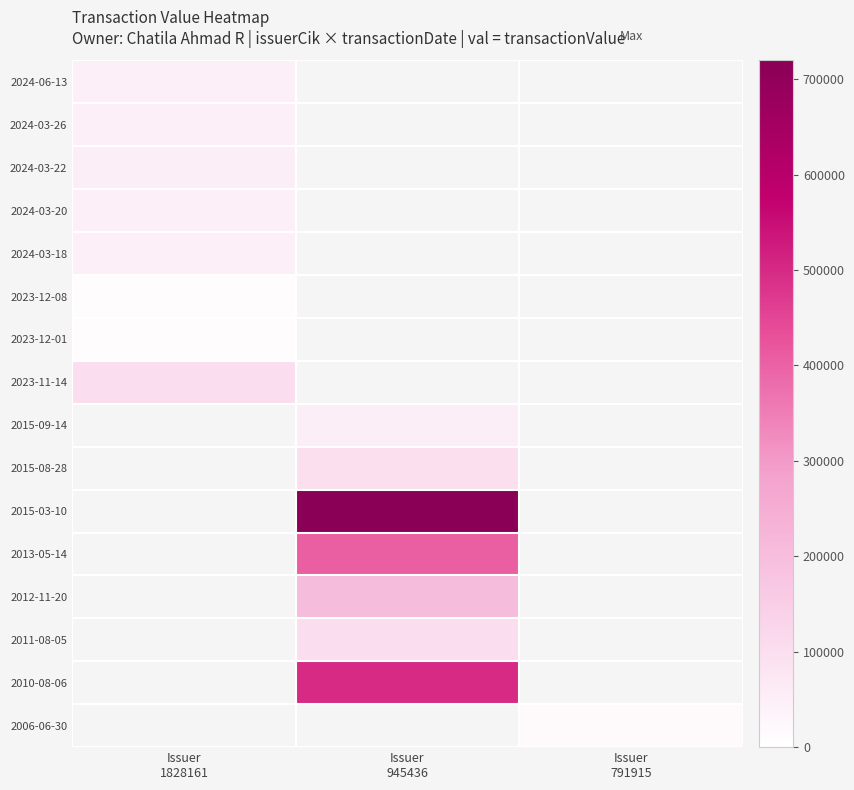

Which label corresponds to the largest value in the chart?

Issuer
945436